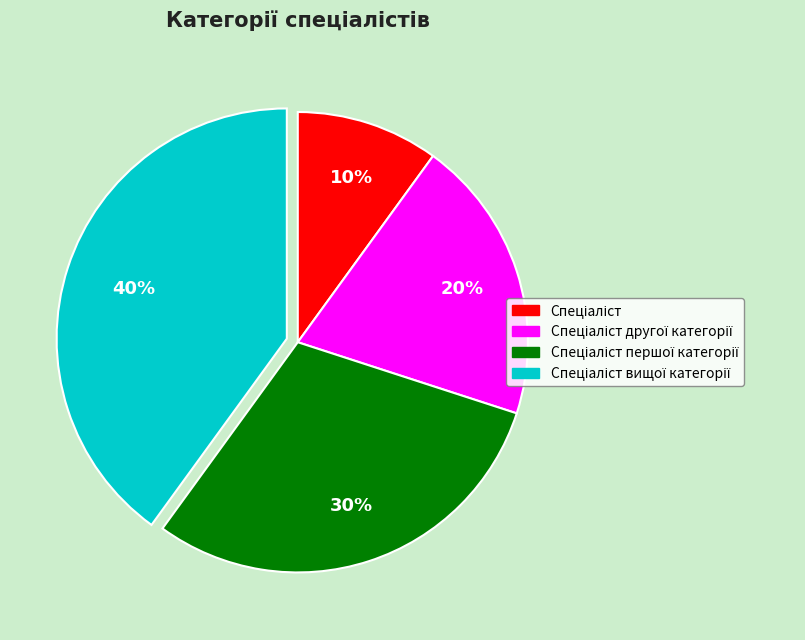

To the nearest percent, what is the difference between the largest and smallest slice percentages?

30%